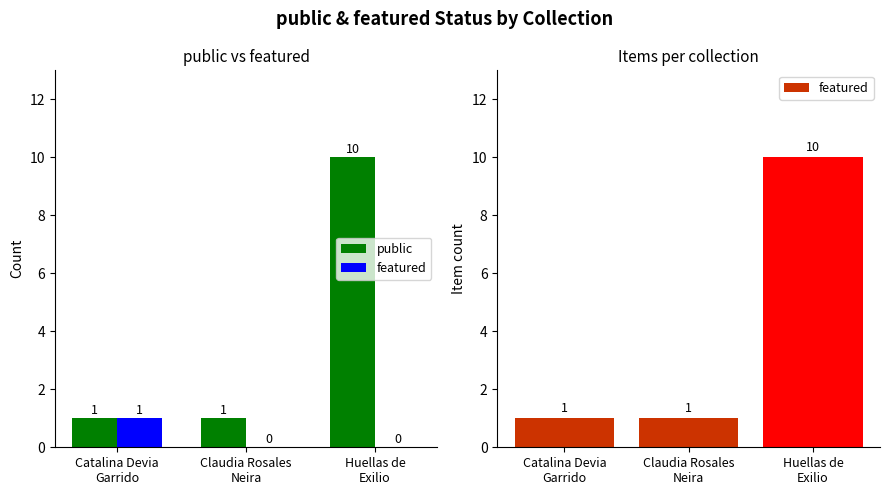

What is the difference between the featured values at Huellas de
Exilio and Catalina Devia
Garrido?

9